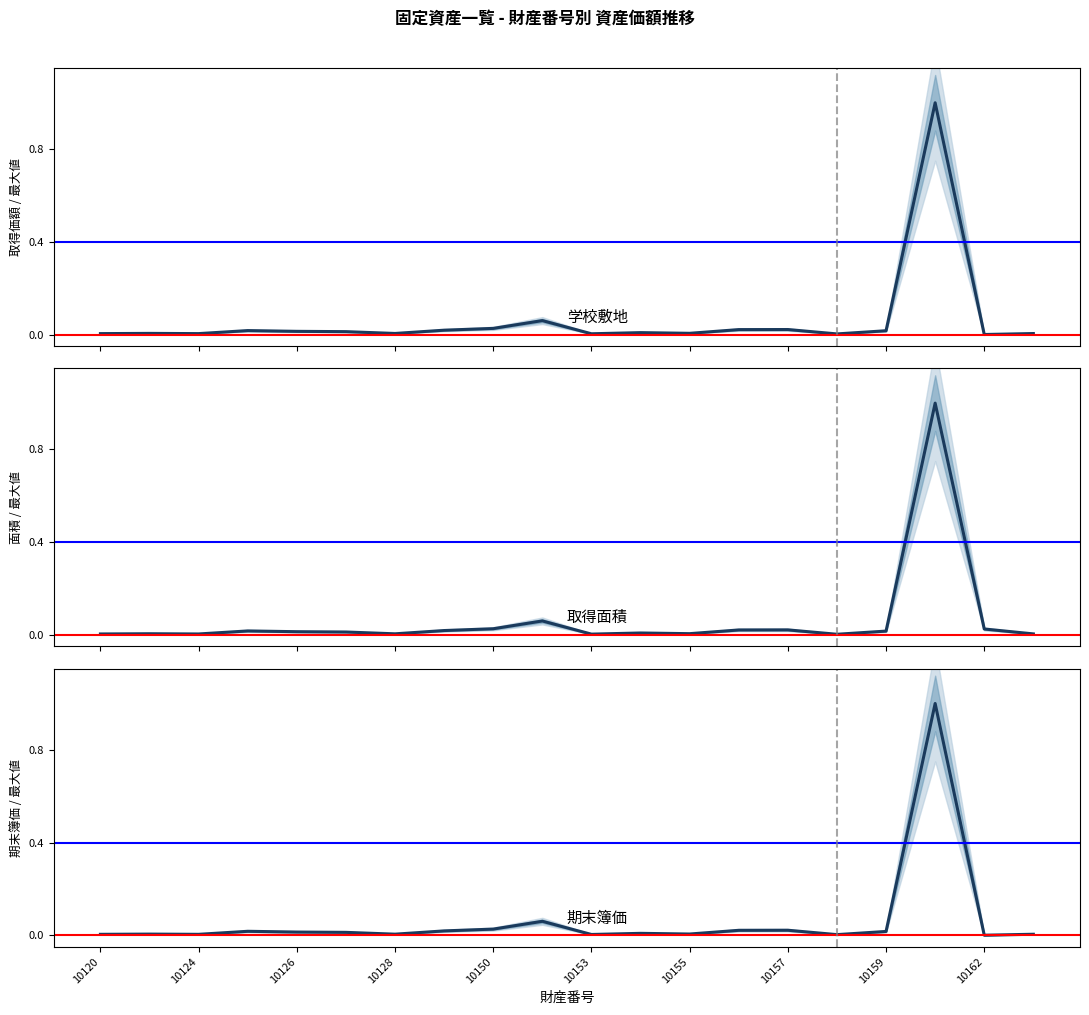

At which category does the chart reach its minimum across all series?

10162